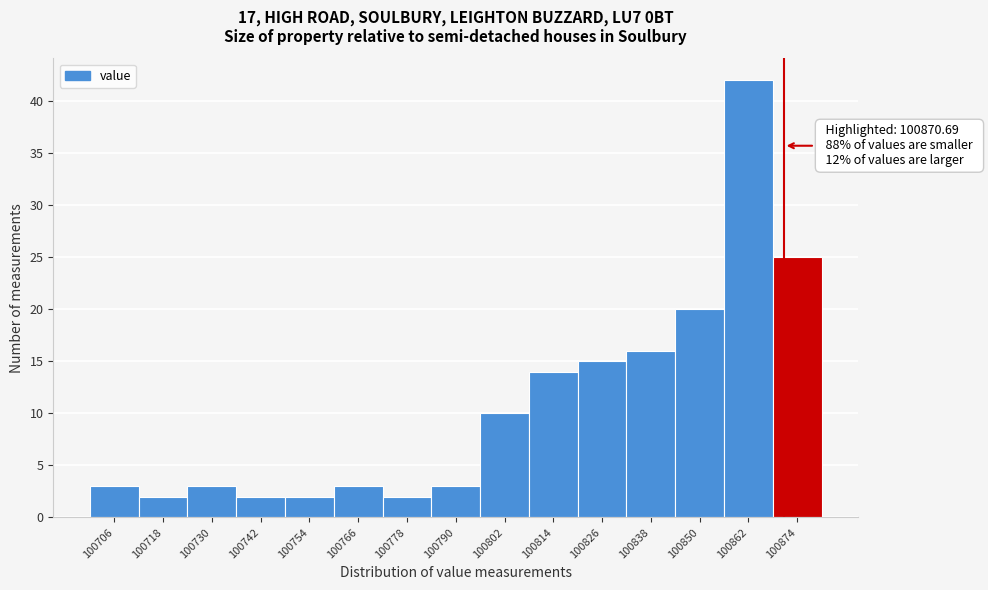

Which range on the x-axis has the tallest bar?

100856 to 100868